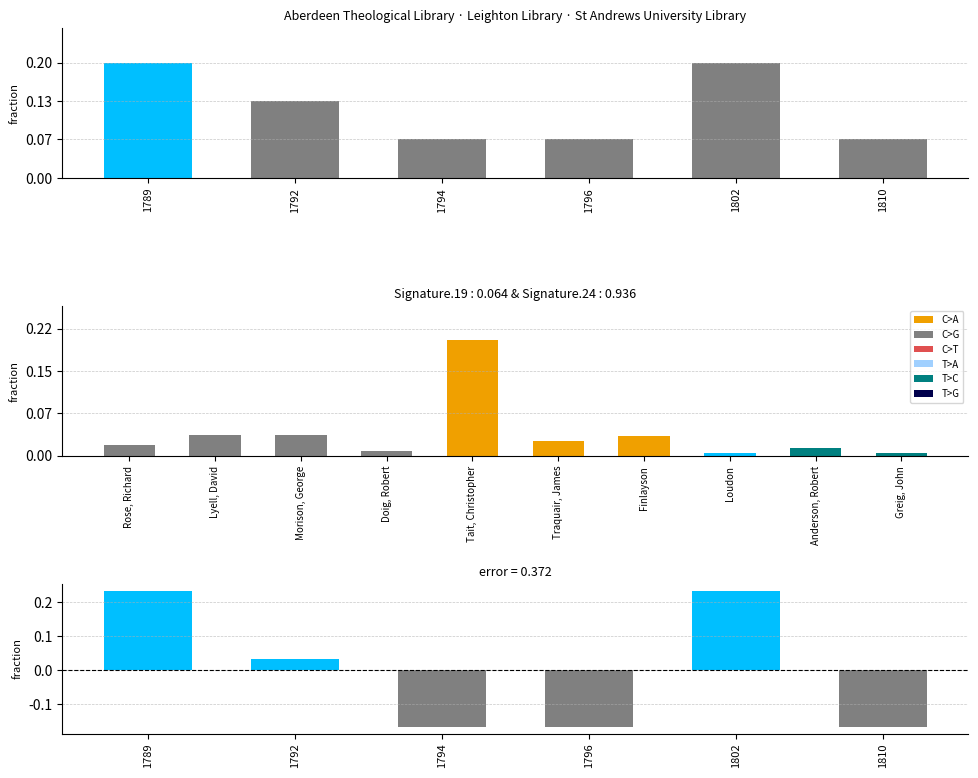

Which category has the lowest value across all series?

1794